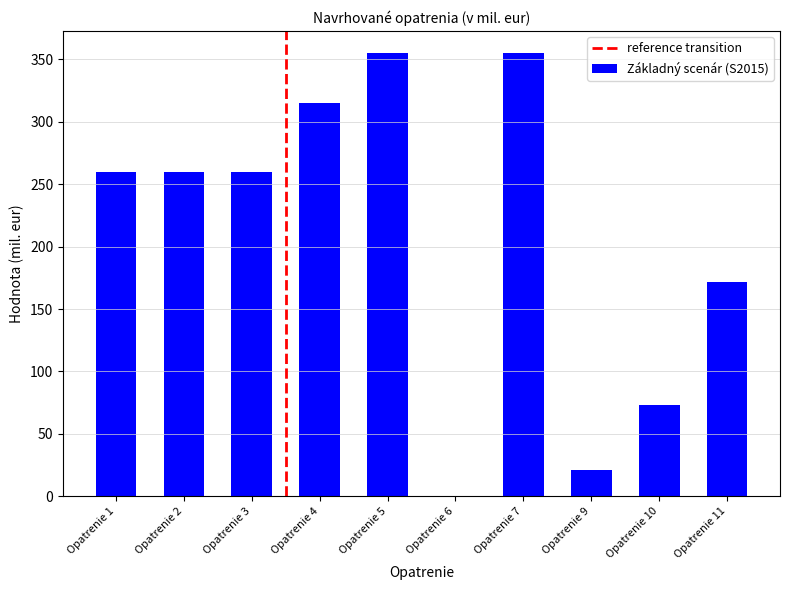

The chart shows a value of 155 at Opatrenie 5. True or false?

False